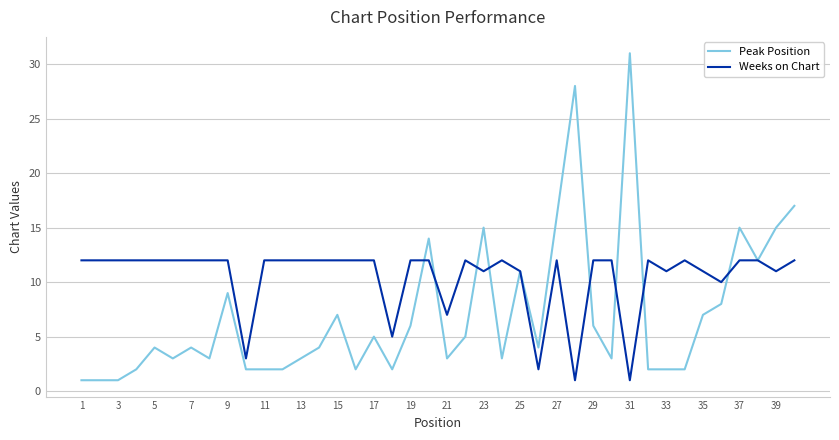

Reading left to right, list all the values displayed in this chart.

Peak Position: 1	1	1	2	4	3	4	3	9	2	2	2	3	4	7	2	5	2	6	14	3	5	15	3	11	4	16	28	6	3	31	2	2	2	7	8	15	12	15	17
Weeks on Chart: 12	12	12	12	12	12	12	12	12	3	12	12	12	12	12	12	12	5	12	12	7	12	11	12	11	2	12	1	12	12	1	12	11	12	11	10	12	12	11	12